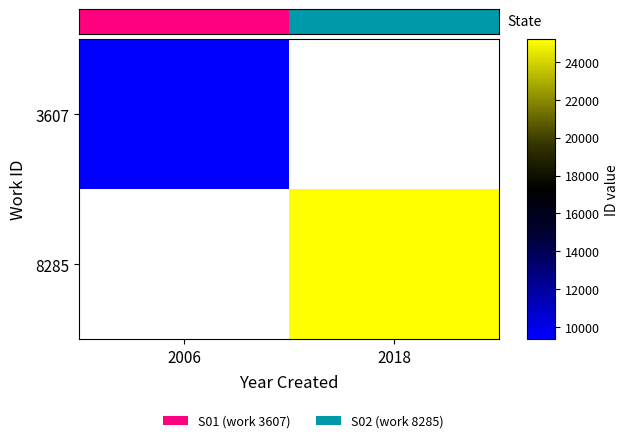

At which category does the chart reach its minimum across all series?

2006